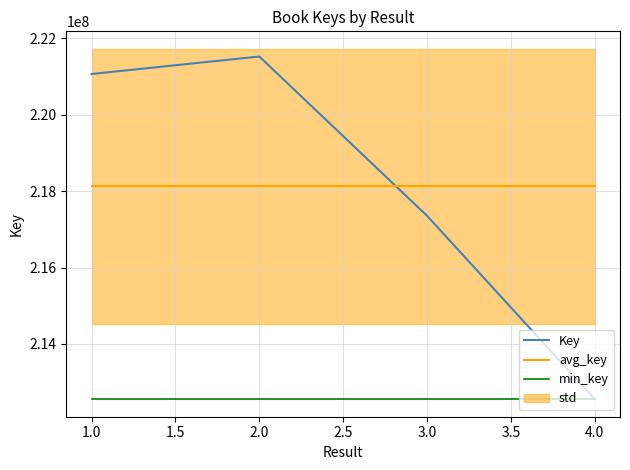

List the series in order of their peak value, lowest first.

min_key, avg_key, Key